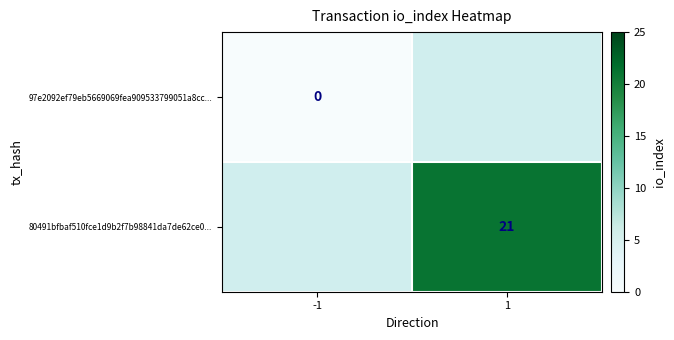

The 97e2092ef79eb5669069fea909533799051a8cc... series shows 0.0 at -1. True or false?

True